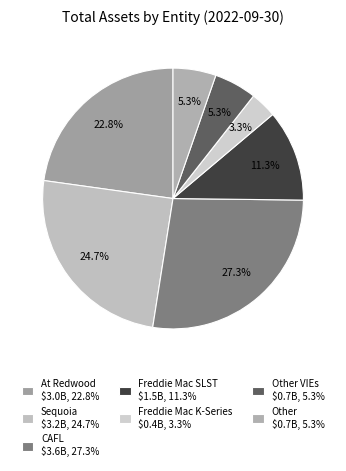

Count the number of slices in the pie.

7